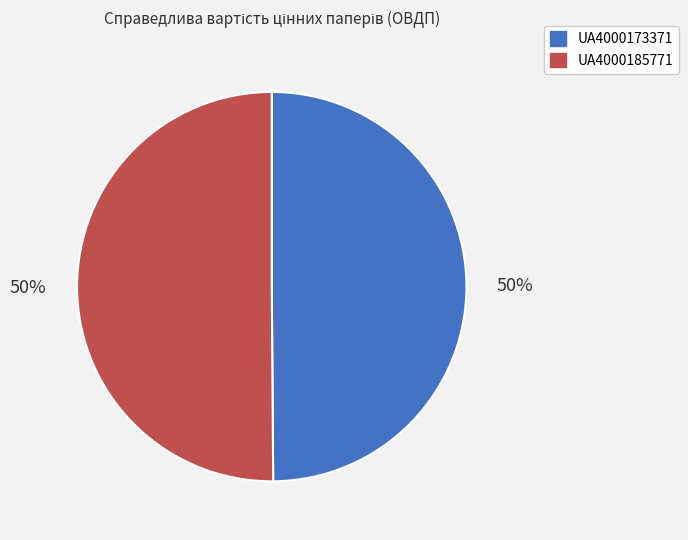

The UA4000173371 slice represents 39% of the pie. True or false?

False